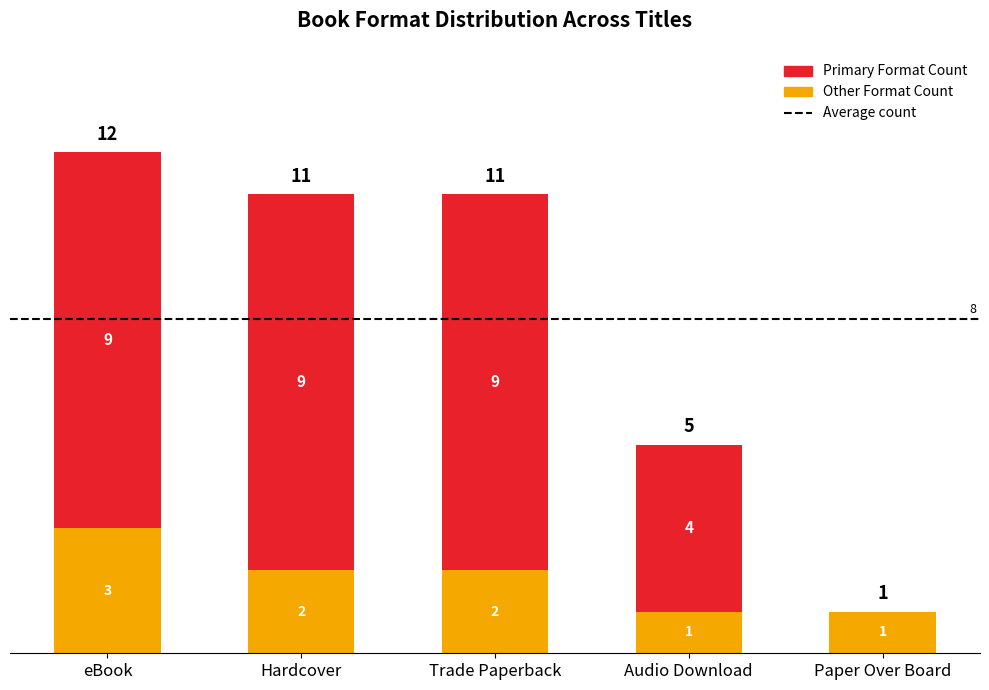

At which category is the sum across all series the highest?

eBook